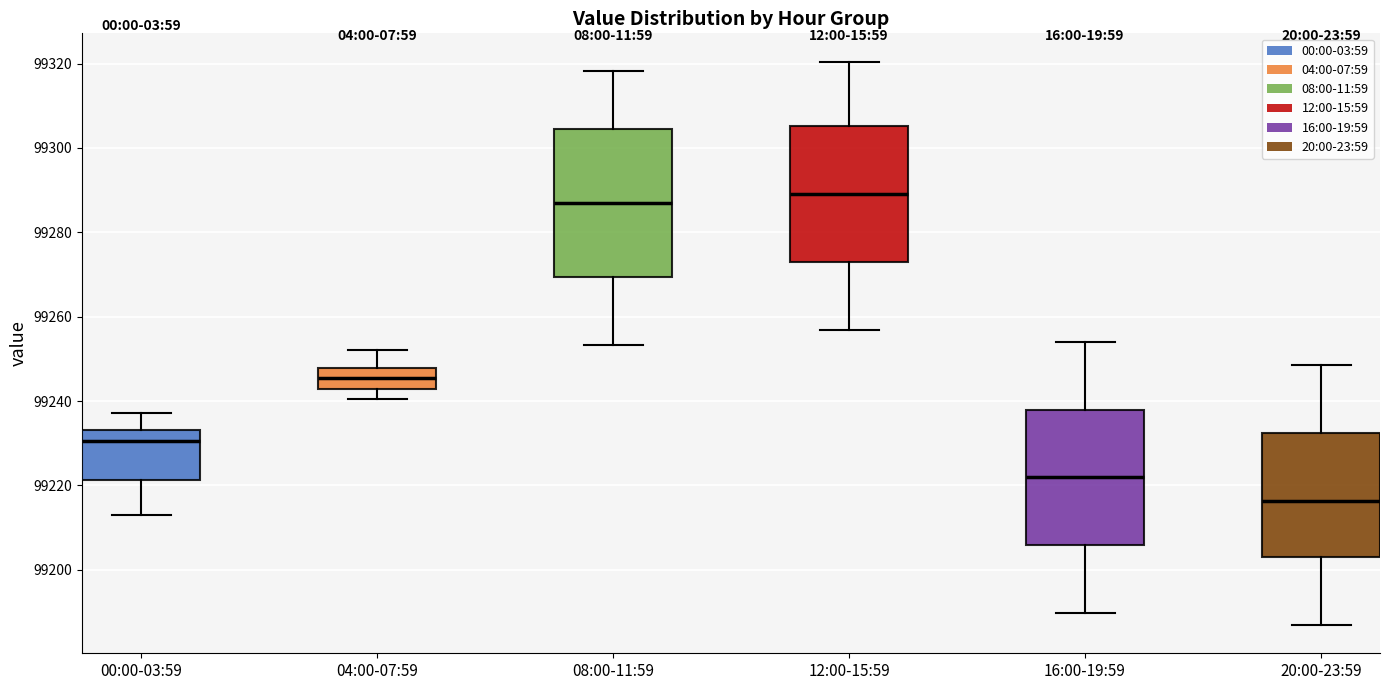

Reading left to right, transcribe this box plot: for each box, give where its median line is, the range the box spans, and where its two whiskers end, as read against the y-axis. The values are not printed on the chart, so give them approximately, as read against the axis.

00:00-03:59: median 99230, box 99222 to 99234, whiskers 99214 to 99238
04:00-07:59: median 99246, box 99242 to 99248, whiskers 99240 to 99252
08:00-11:59: median 99288, box 99270 to 99304, whiskers 99254 to 99318
12:00-15:59: median 99290, box 99274 to 99306, whiskers 99256 to 99320
16:00-19:59: median 99222, box 99206 to 99238, whiskers 99190 to 99254
20:00-23:59: median 99216, box 99204 to 99232, whiskers 99186 to 99248